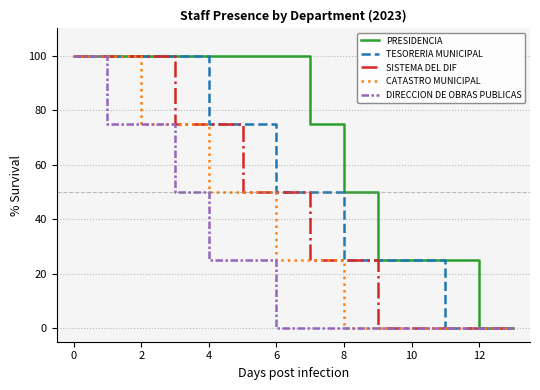

At how many categories does at least one series exceed 92?

7